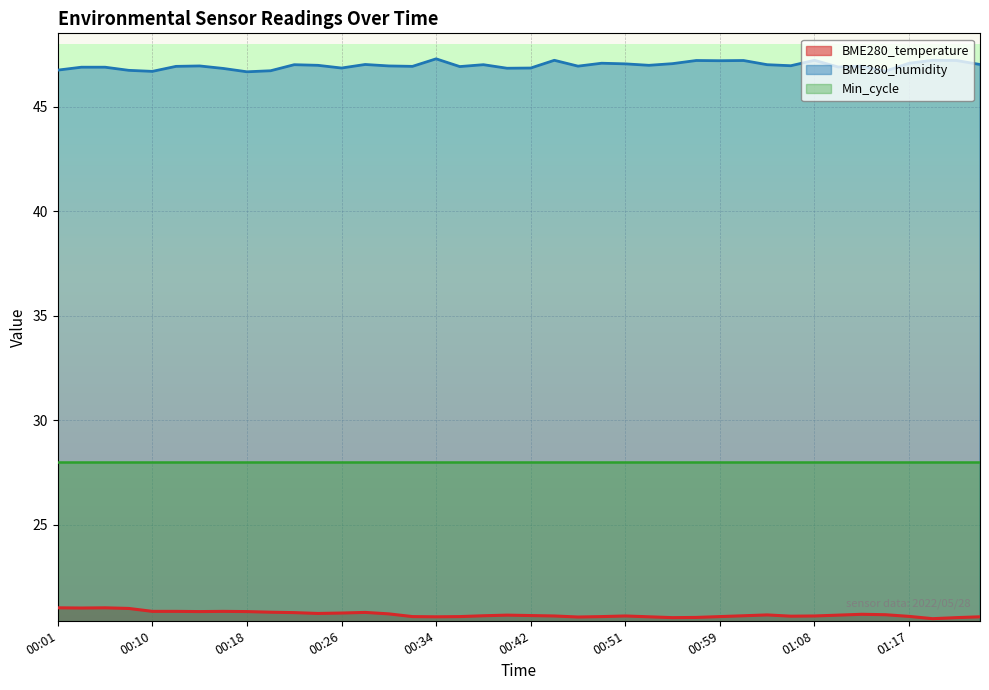

True or false: BME280_humidity and BME280_temperature cross at least once.

False